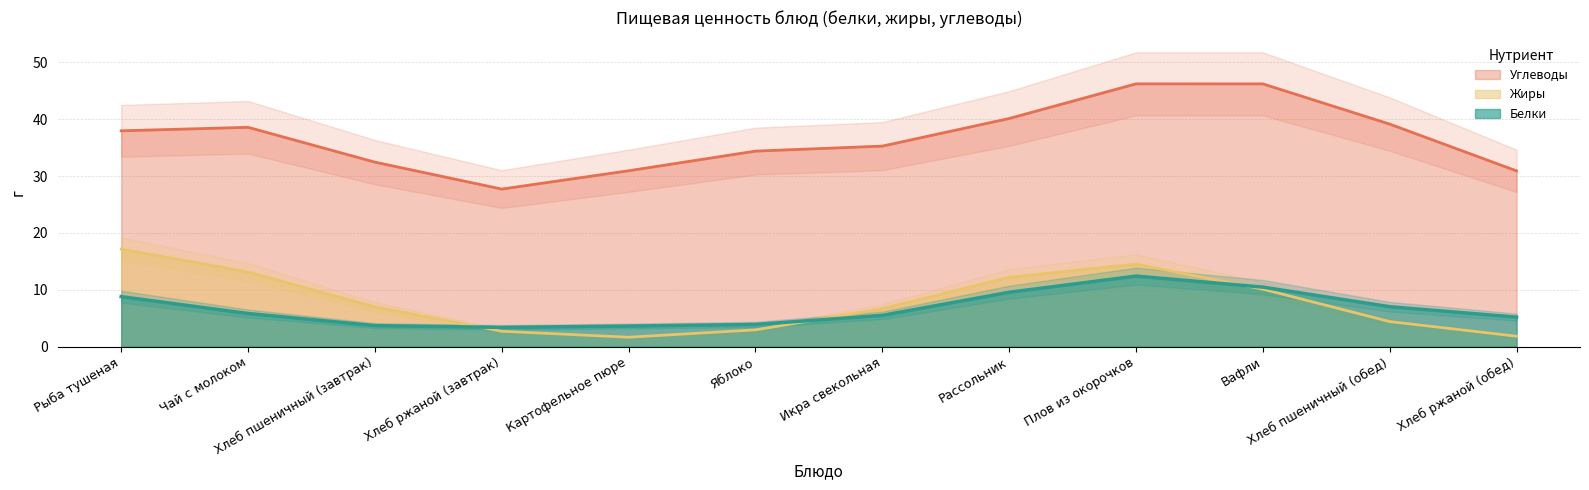

What value does the Углеводы series have at Вафли?

46.2